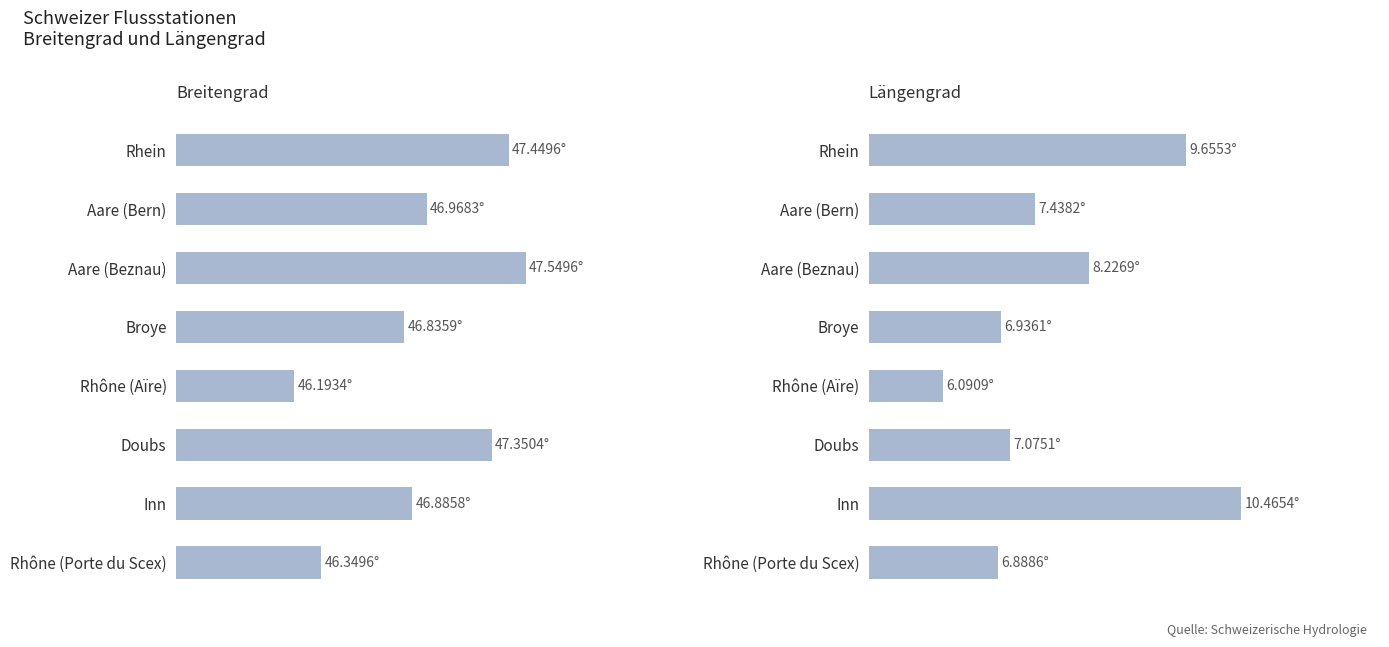

Rank the series by their maximum value, from highest to lowest.

Breitengrad, Längengrad